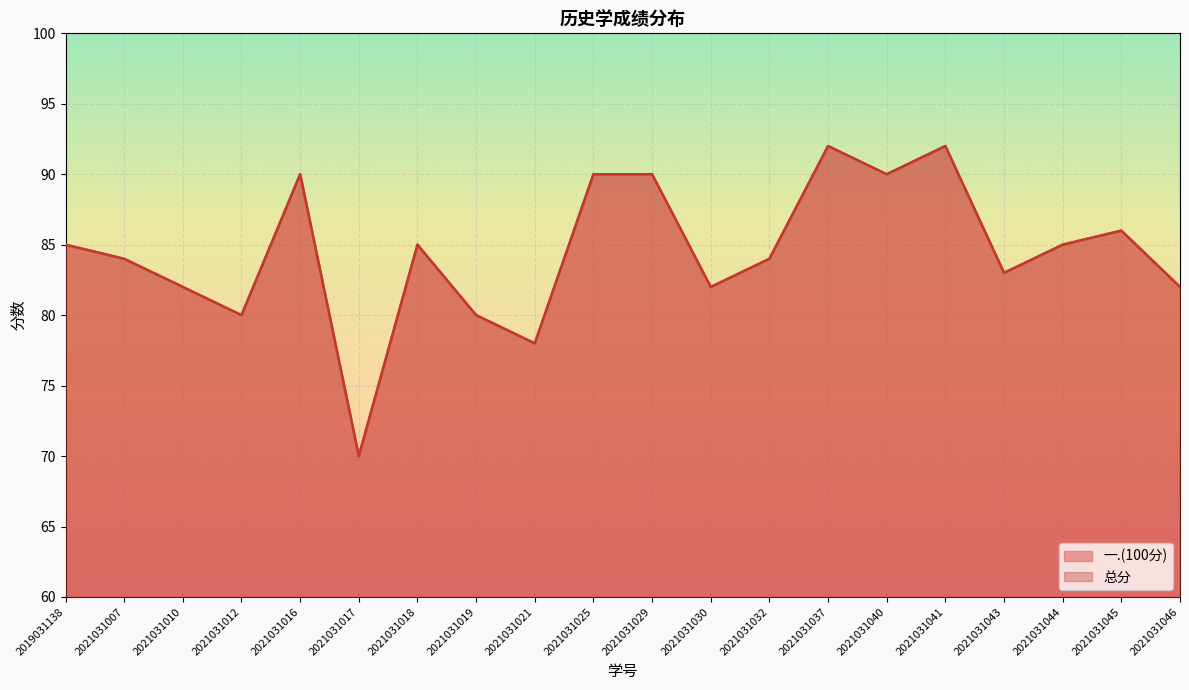

True or false: 总分 and 一.(100分) cross at least once.

False